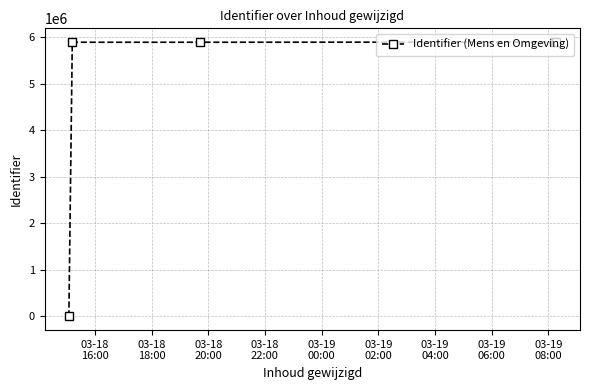

What is the difference between the maximum and minimum values?

5893444